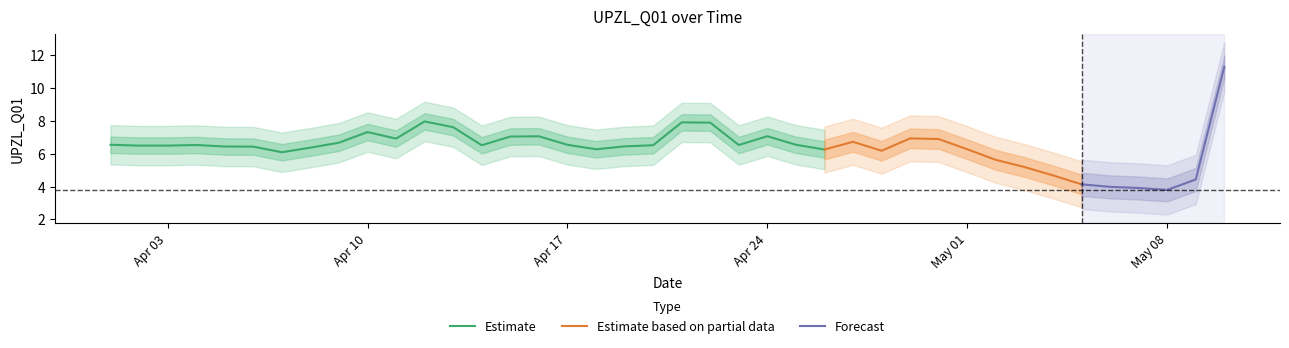

Where does the data first go above 6?

2018-04-01